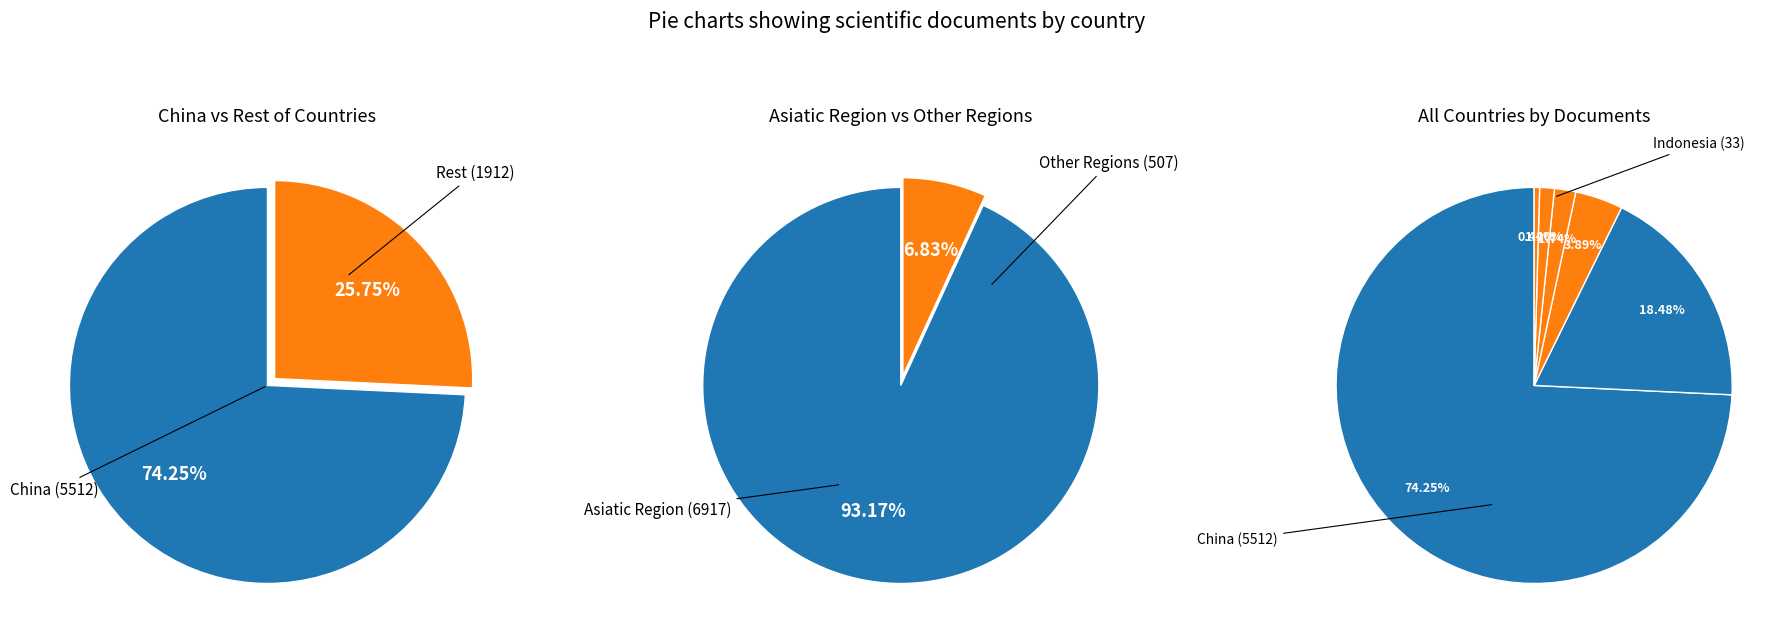

Count the number of slices in the pie.

6